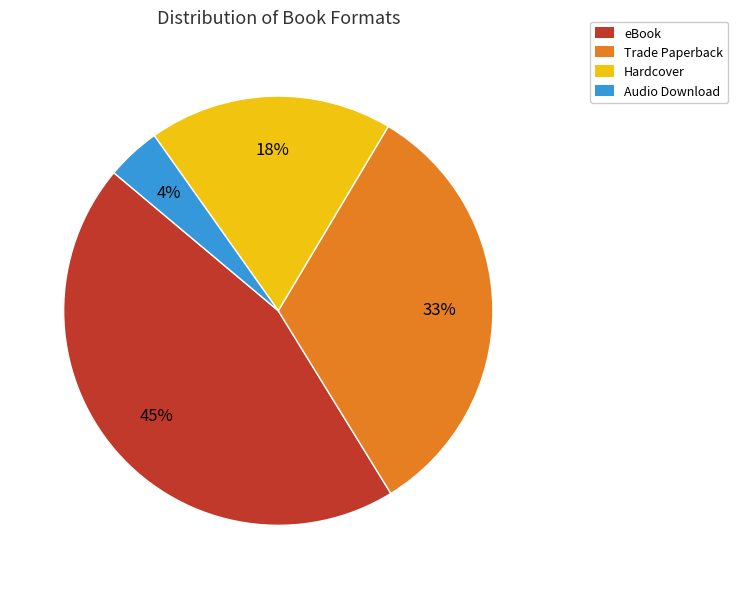

To the nearest percent, what percentage of the pie is Audio Download?

4%